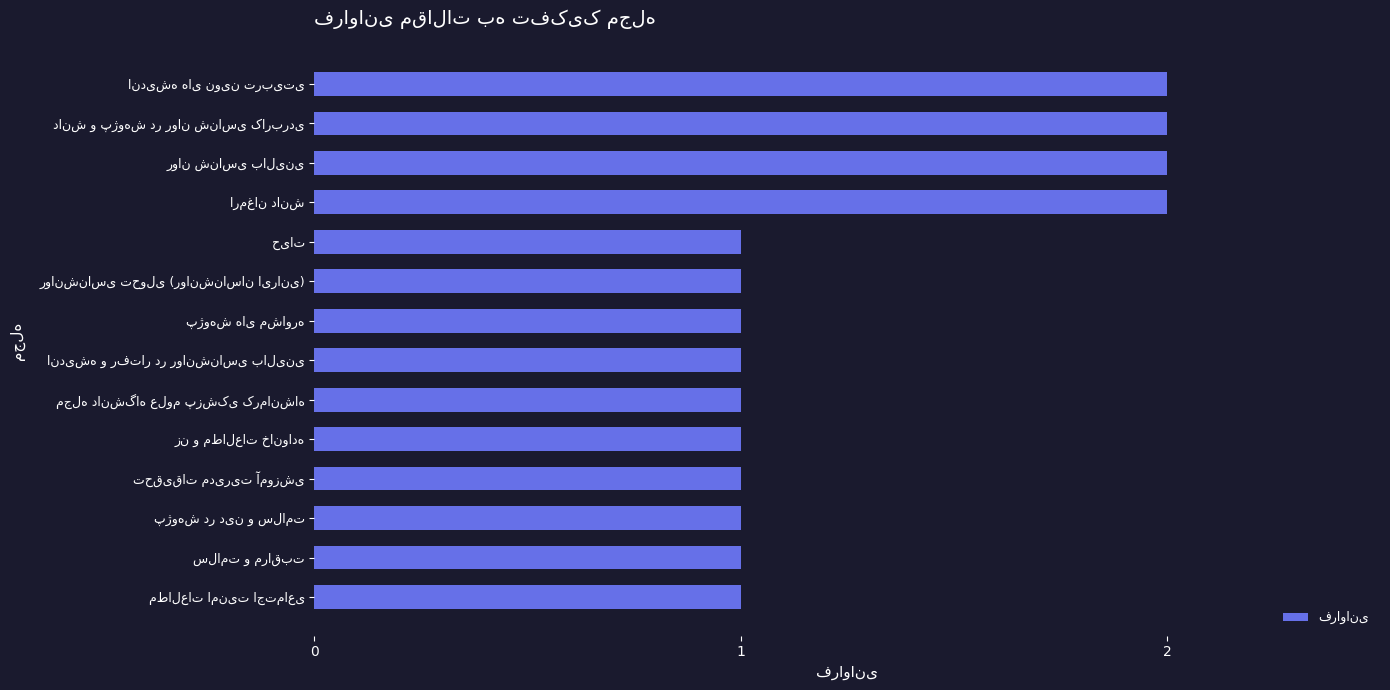

How many distinct data groups are displayed?

1